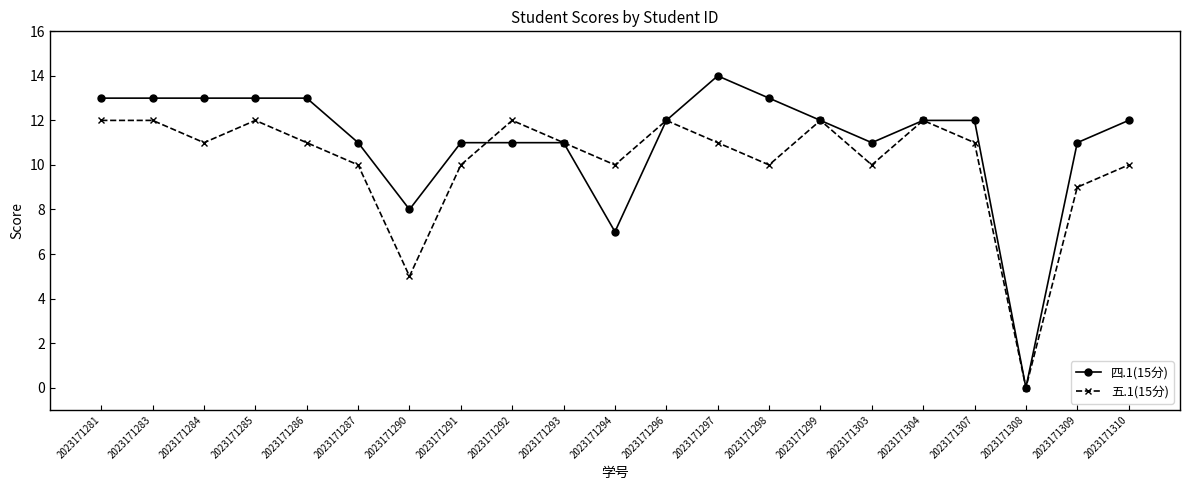

In 五.1(15分), how many points are lower than both neighbors (excluding endpoints)?

6